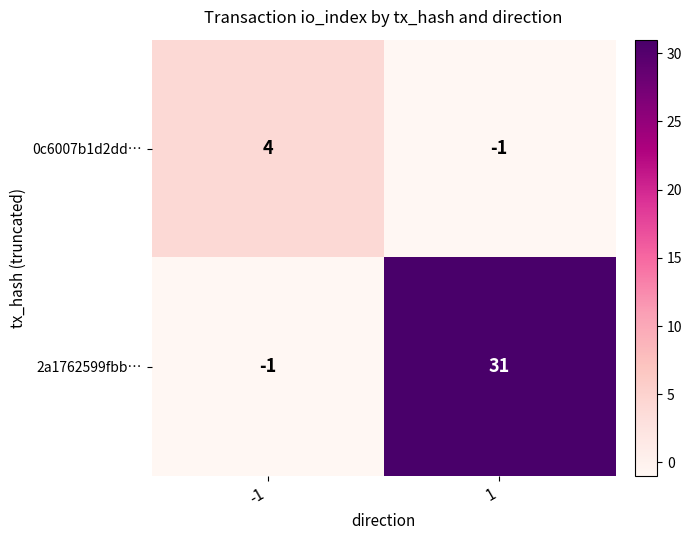

Which series has the widest spread of values?

2a1762599fbb…